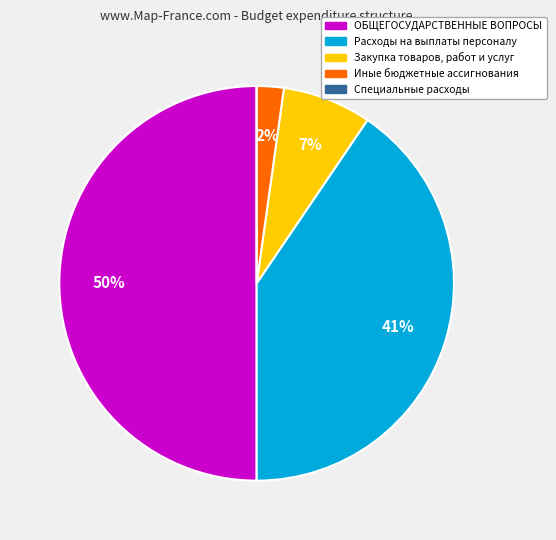

Combined, do Расходы на выплаты персоналу and Иные бюджетные ассигнования account for over 50%?

No